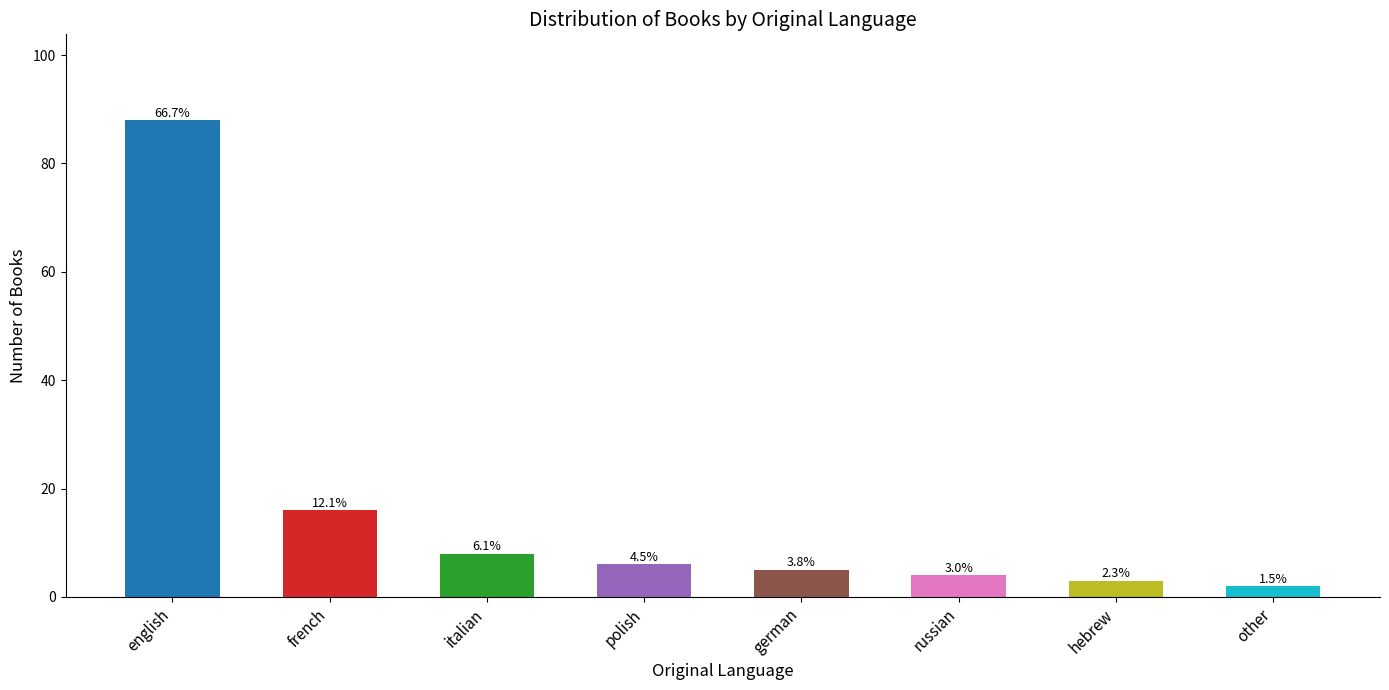

What position from the left is polish?

4